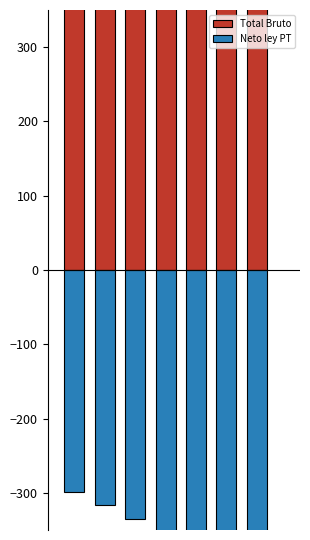

What is the value of the Total Bruto bar at the 4th from the left?

431.6